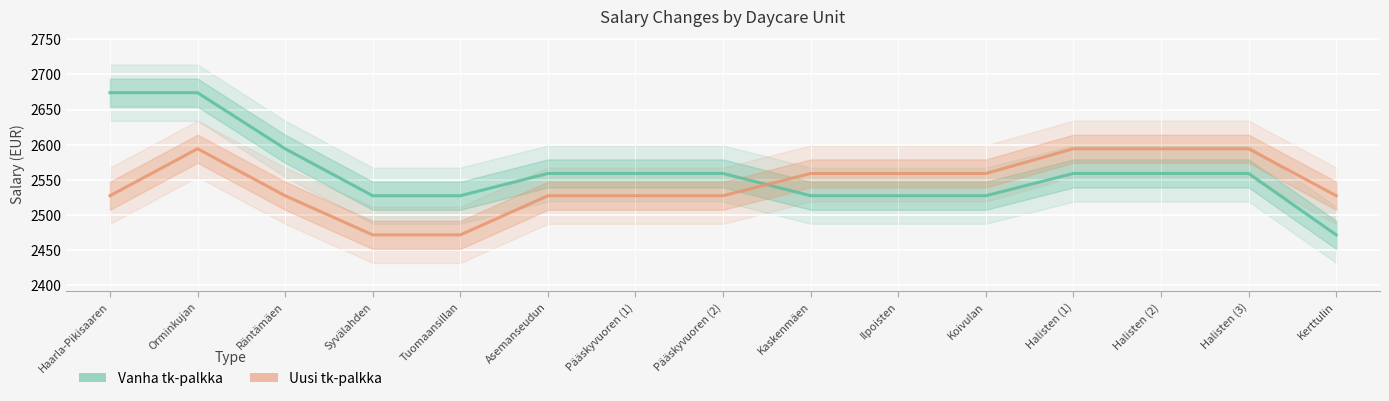

Which has a higher value, Ilpoisten or Orminkujan?

Orminkujan